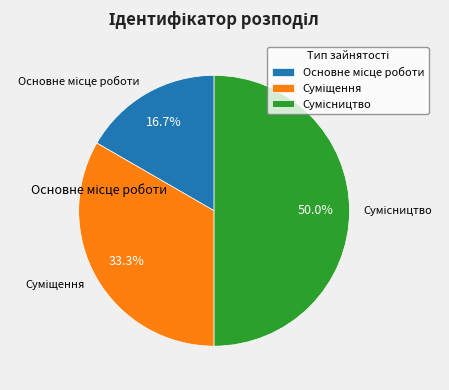

How many segments does this pie chart have?

3